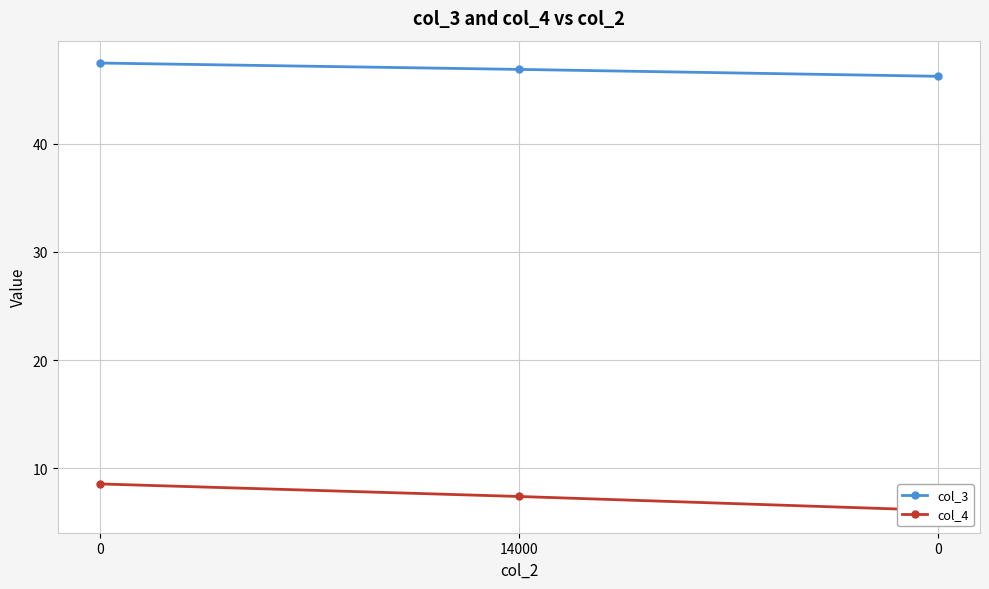

What is the maximum value shown in the chart?

47.5